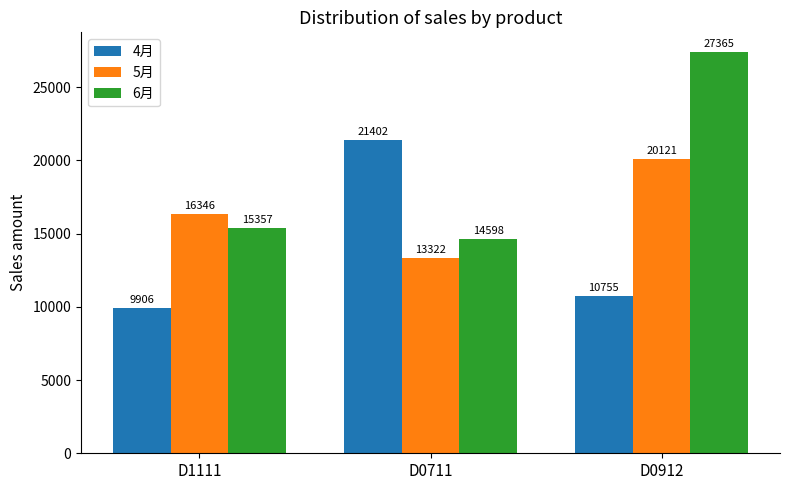

How many values in the 6月 series are below 15357?

1